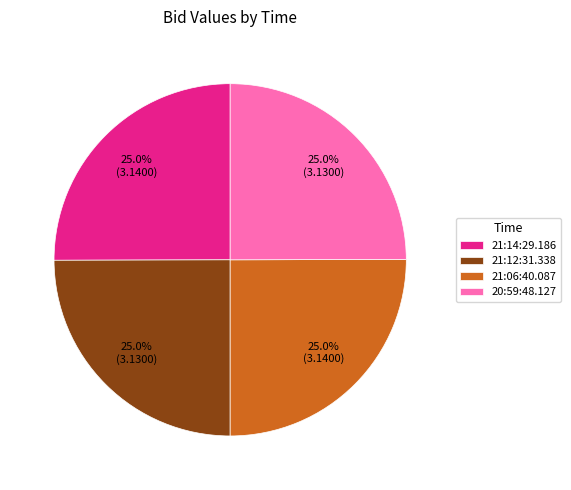

Approximately how many times larger is the value at 20:59:48.127 compared to 21:12:31.338?

1.0